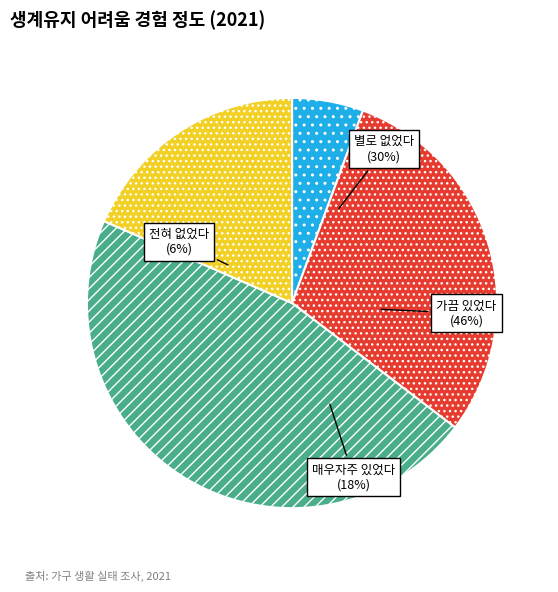

True or false: 별로 없었다 accounts for 30% of the total.

True